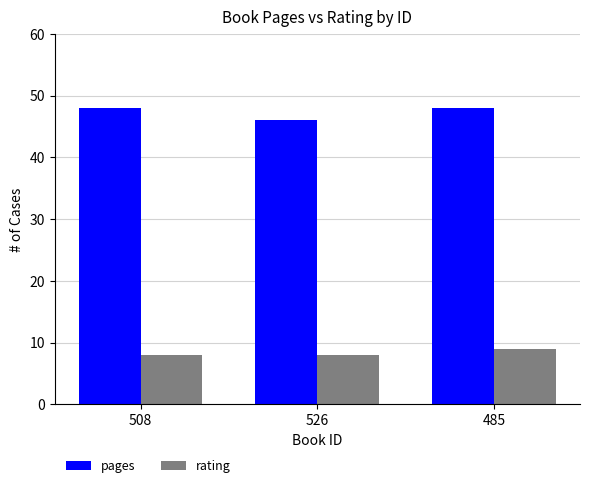

Is it true that rating equals 3 at 485?

False